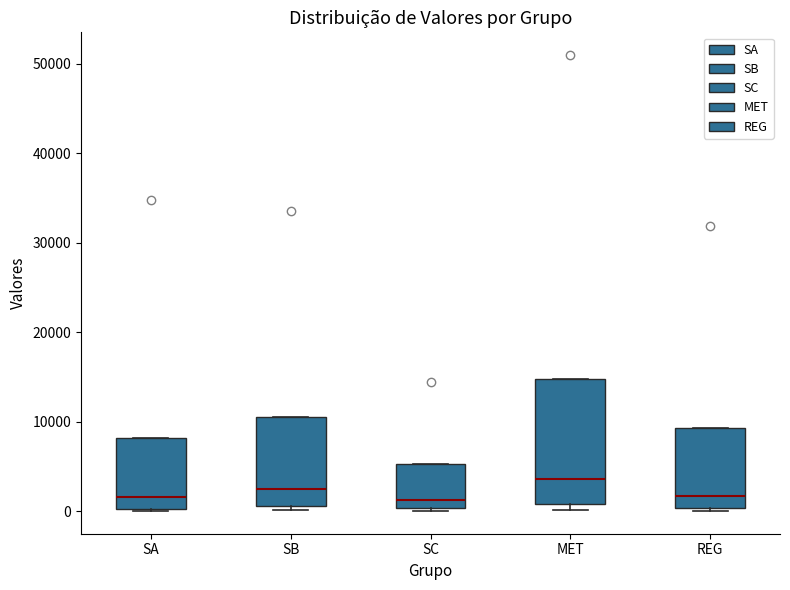

Where is the upper edge of the box for SB on the y-axis? The values are not printed on the chart, so give them approximately, as read against the axis.

11000